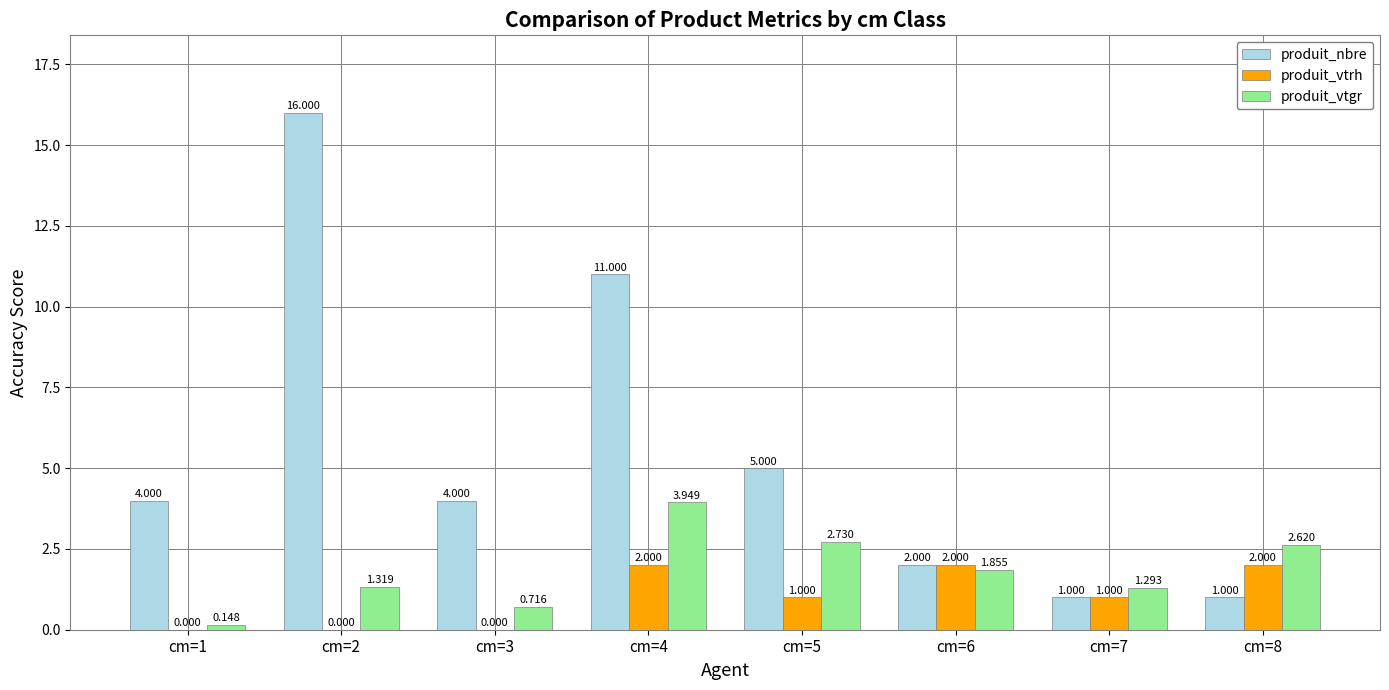

Which series has the largest total across all categories?

produit_nbre